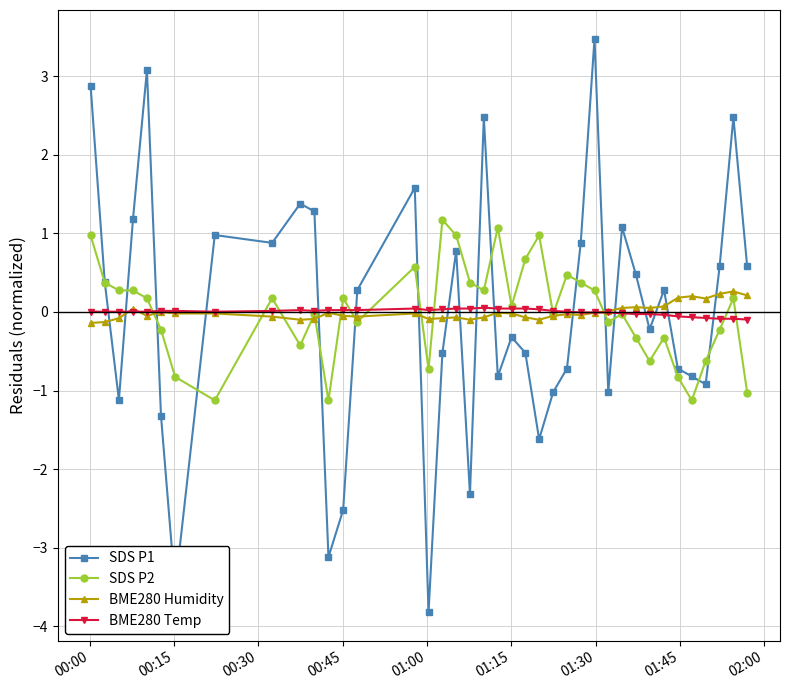

Which series ends up on top after the final intersection of BME280 Temp and SDS P1?

SDS P1